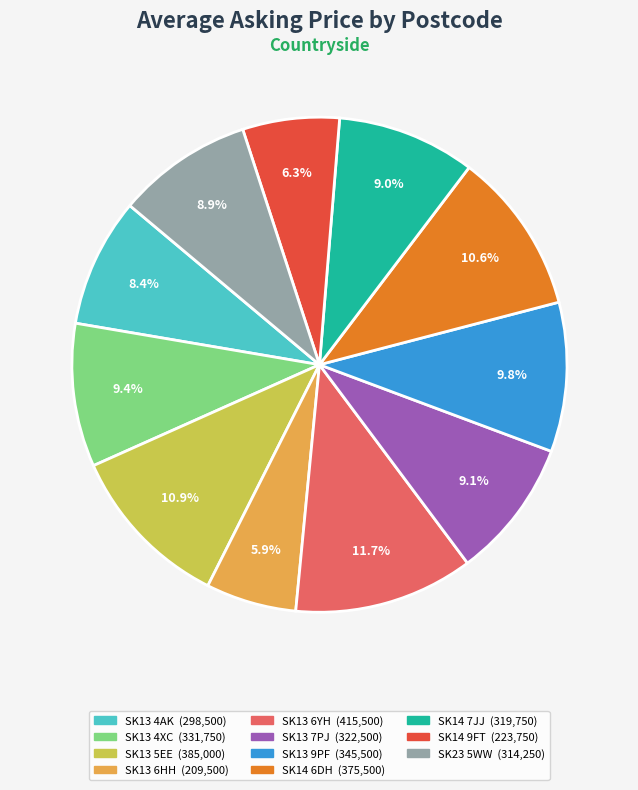

What percentage is the SK13 9PF slice, to the nearest percent?

10%